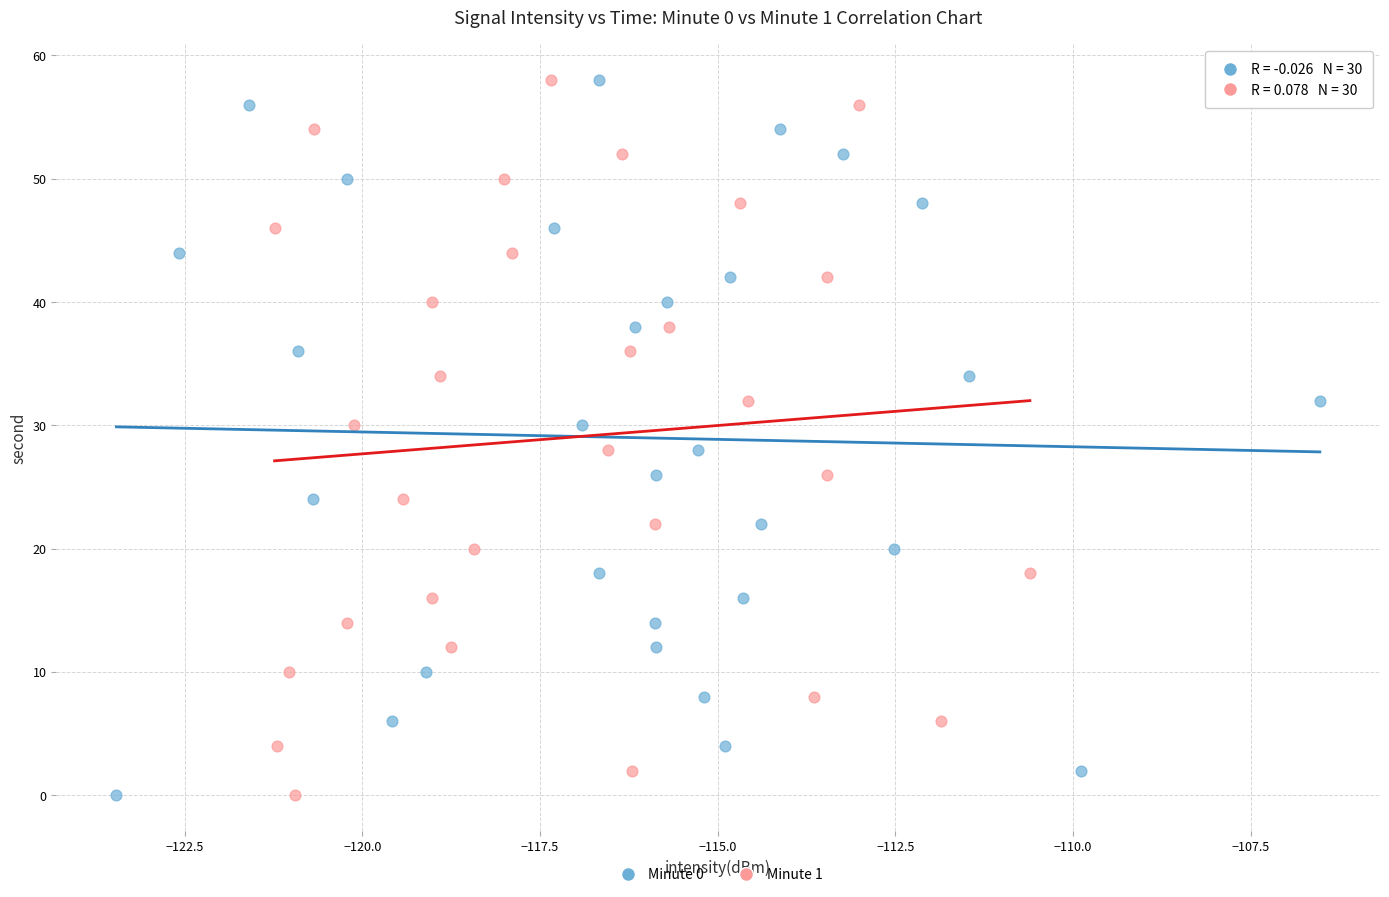

What are all the series names shown in the legend?

Minute 0, Minute 1